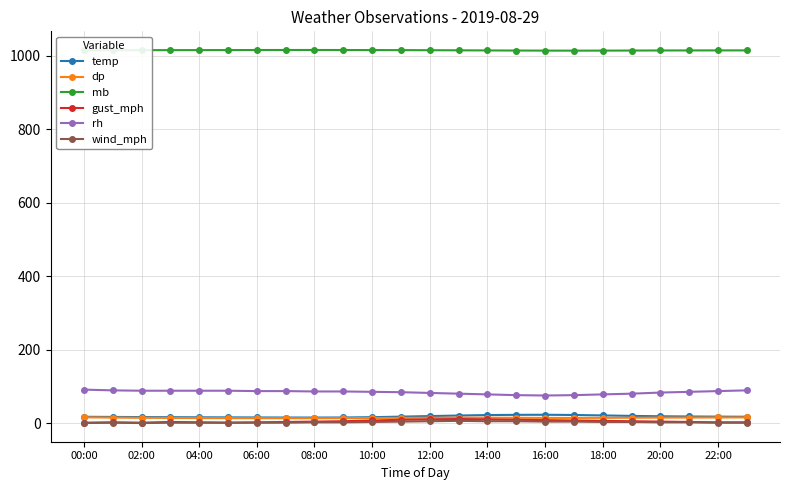

What is the maximum value shown in the chart?

1015.2